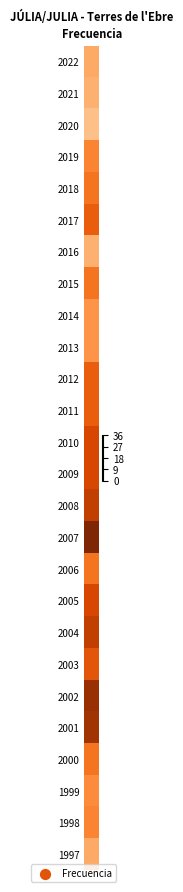

What is the ratio of the value at 2018 to the value at 2000?

1.0